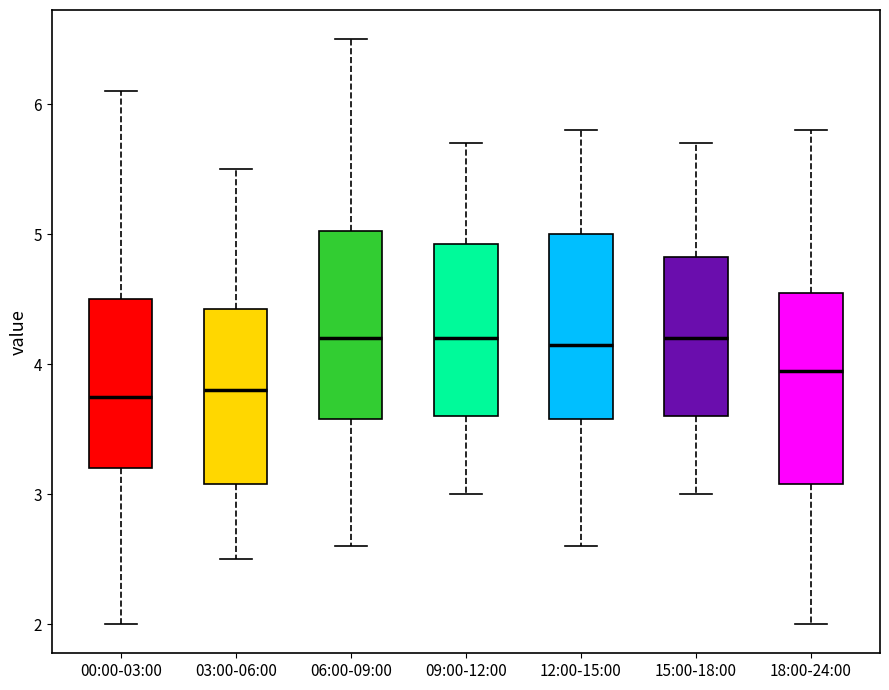

Reading left to right, read every box against the y-axis: the position of its median line, the range the box covers, and the ends of its whiskers. The values are not printed on the chart, so give them approximately, as read against the axis.

00:00-03:00: median 3.8, box 3.2 to 4.5, whiskers 2.0 to 6.1
03:00-06:00: median 3.8, box 3.1 to 4.4, whiskers 2.5 to 5.5
06:00-09:00: median 4.2, box 3.6 to 5.0, whiskers 2.6 to 6.5
09:00-12:00: median 4.2, box 3.6 to 4.9, whiskers 3.0 to 5.7
12:00-15:00: median 4.2, box 3.6 to 5.0, whiskers 2.6 to 5.8
15:00-18:00: median 4.2, box 3.6 to 4.8, whiskers 3.0 to 5.7
18:00-24:00: median 4.0, box 3.1 to 4.6, whiskers 2.0 to 5.8